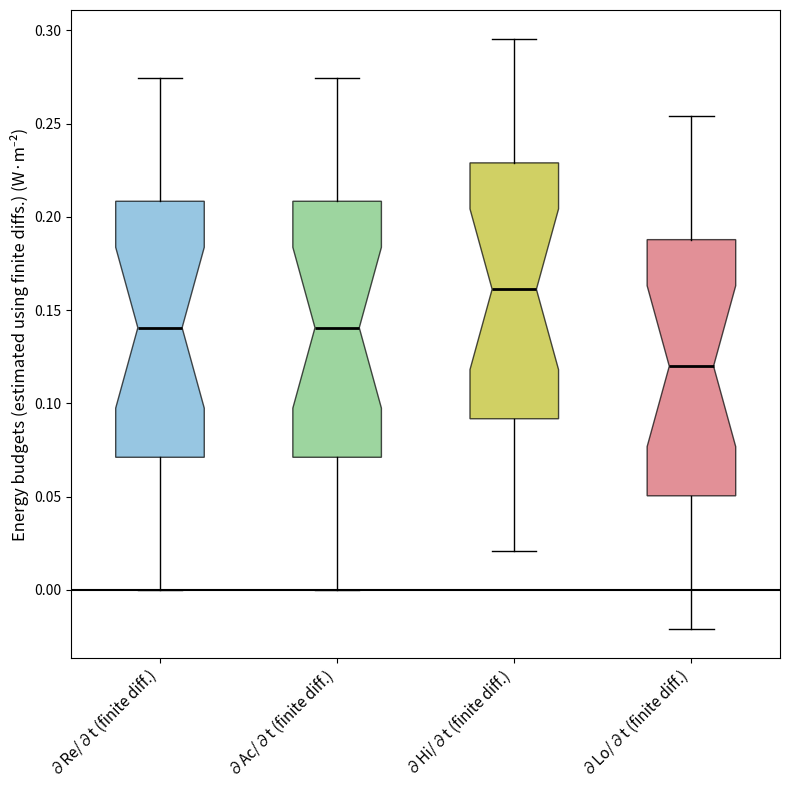

Which box has the highest median line?

∂Hi/∂t (finite diff.)